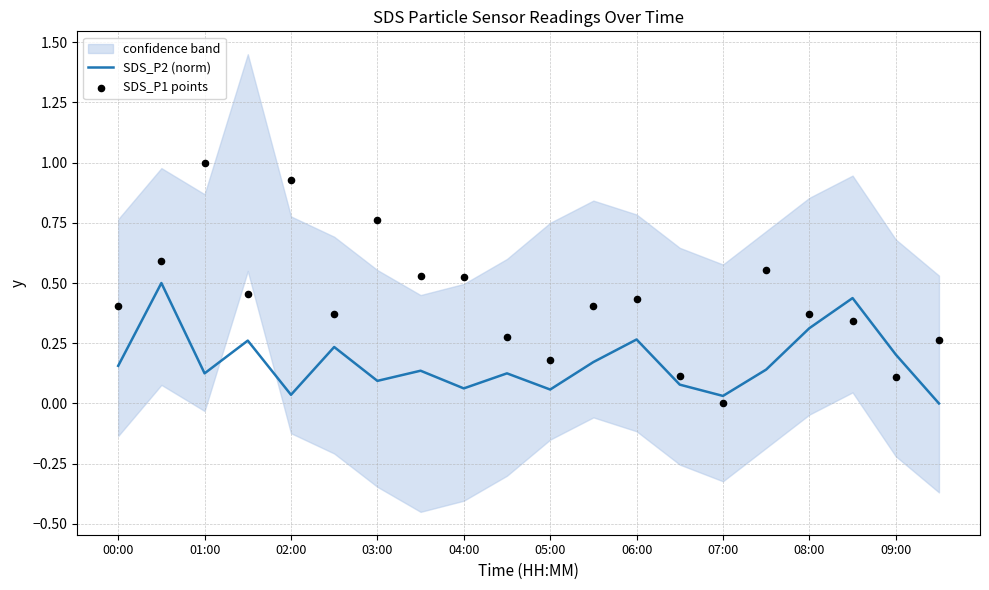

At how many categories does at least one series exceed 0?

20